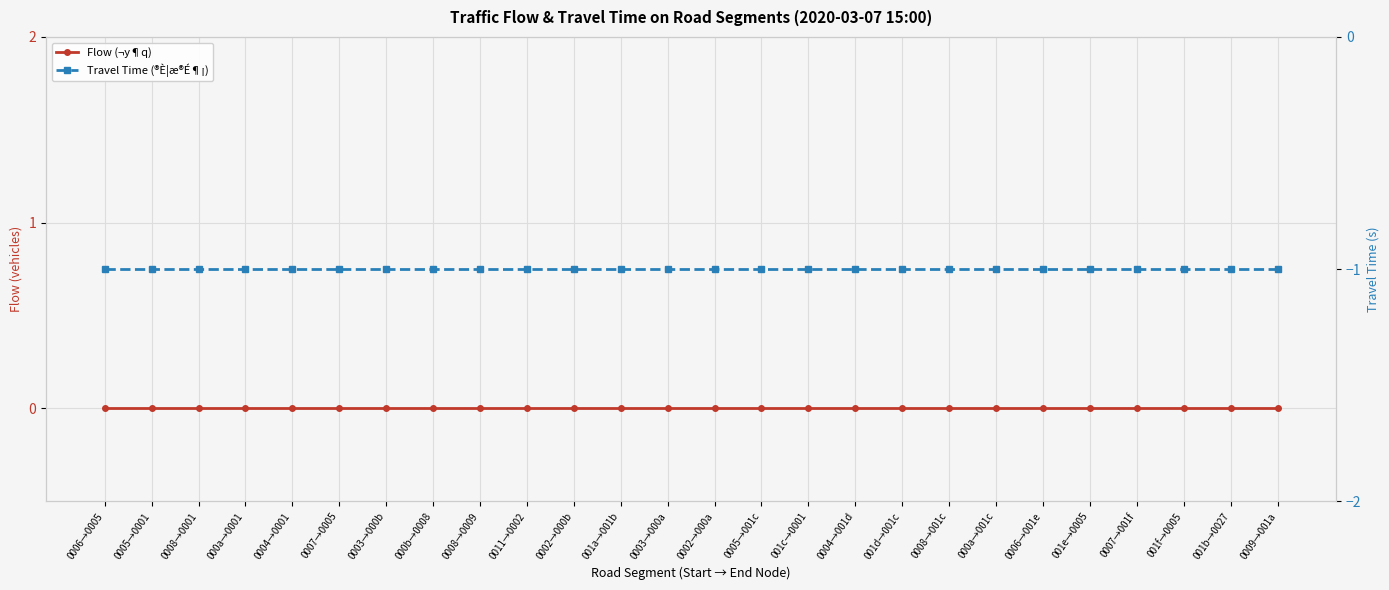

True or false: Travel Time (®È¦æ®É¶¡) and Flow (¬y¶q) cross at least once.

False